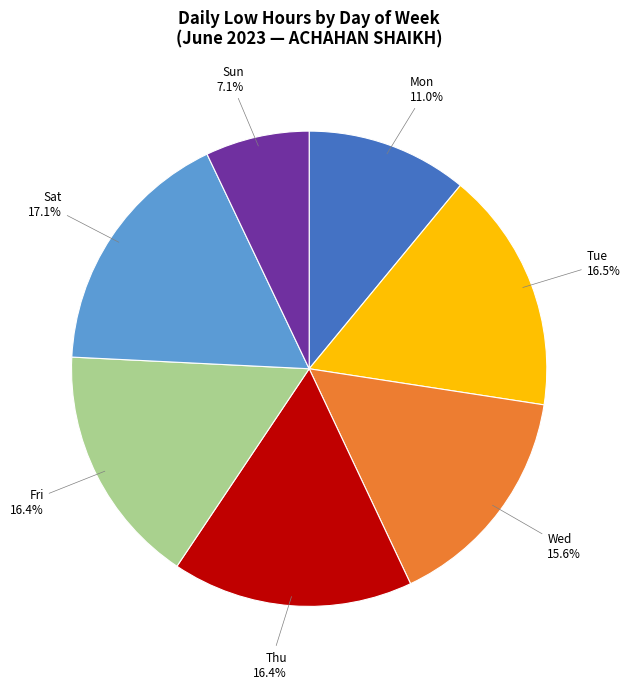

To the nearest percent, what is the difference between the largest and smallest slice percentages?

10%